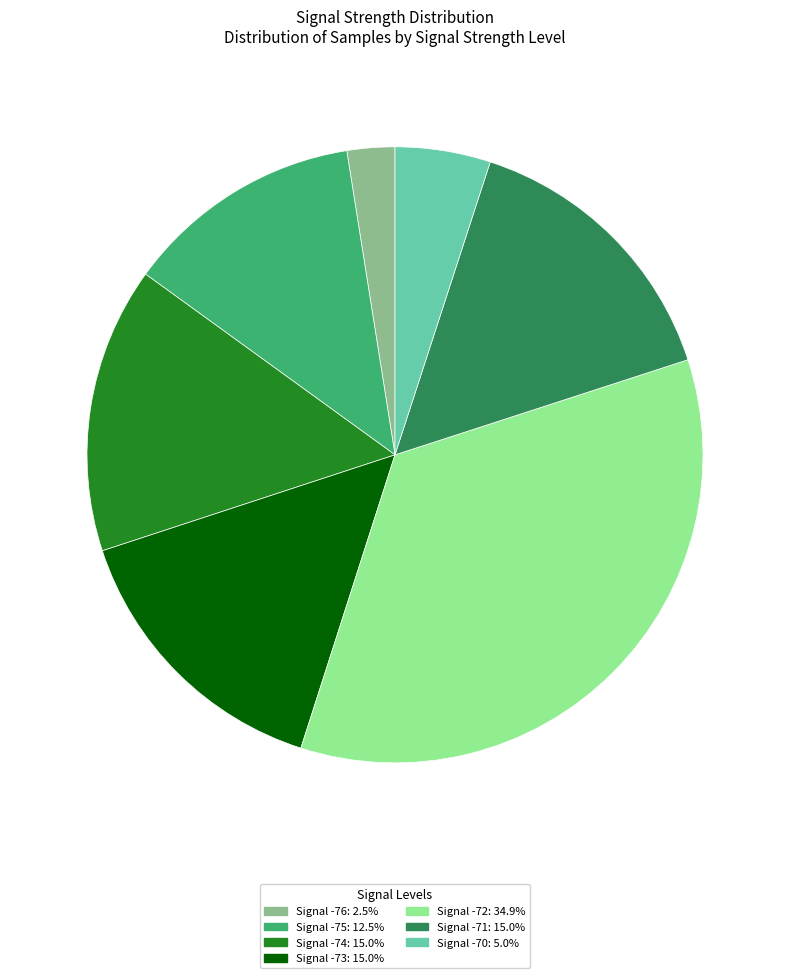

Count the number of slices in the pie.

7